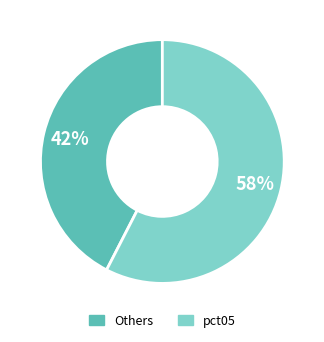

Does any single category account for the majority?

Yes